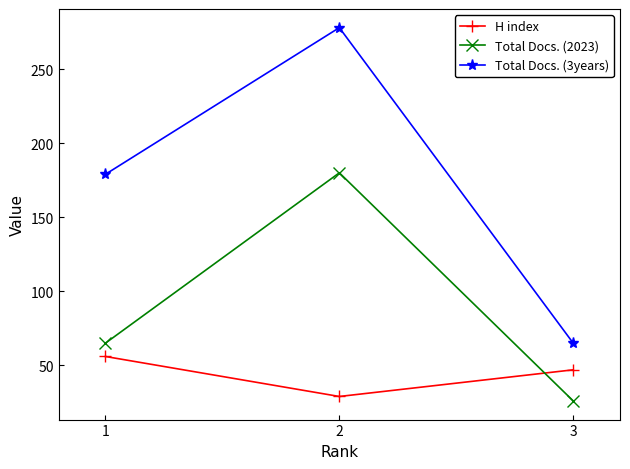

Where does the Total Docs. (3years) series first go above 179?

2